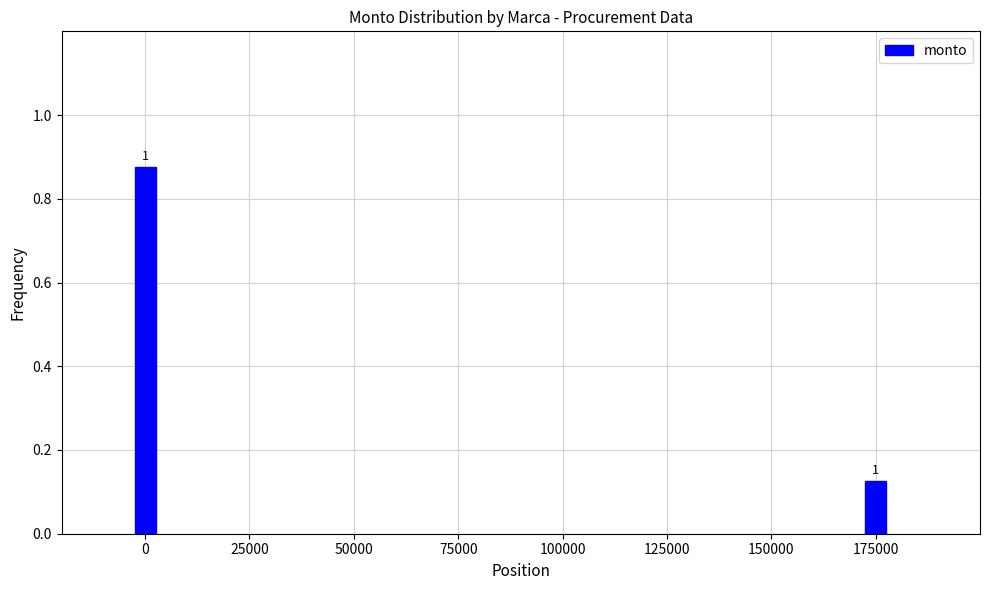

Reading left to right, extract all data points from this chart.

0.9	0.1